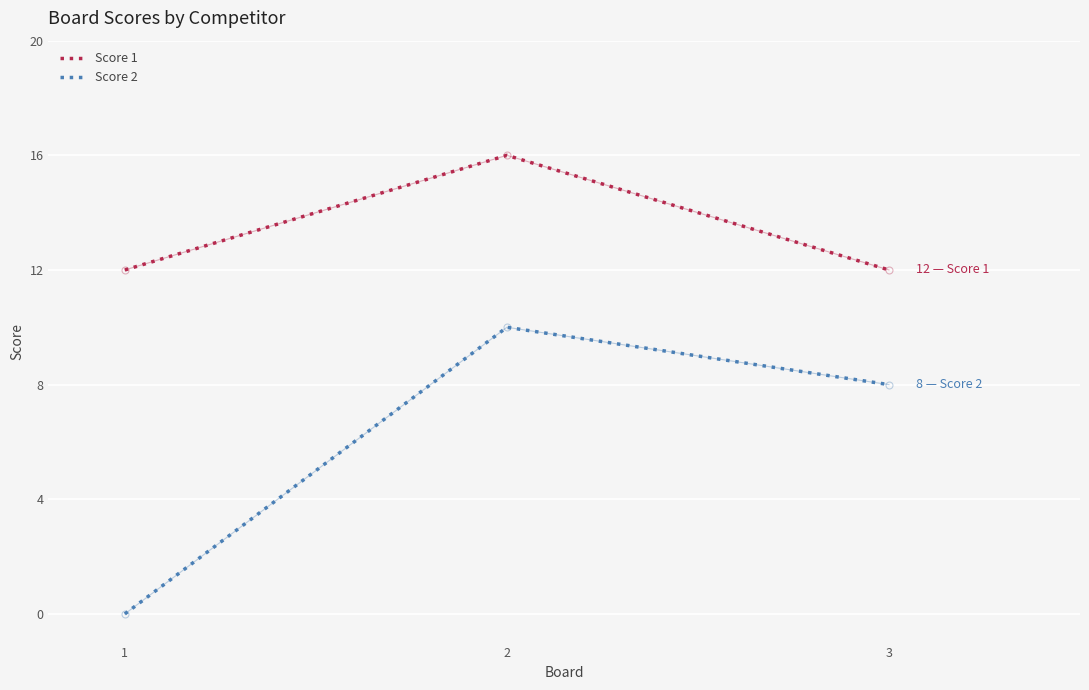

How many lines are shown in the chart?

2